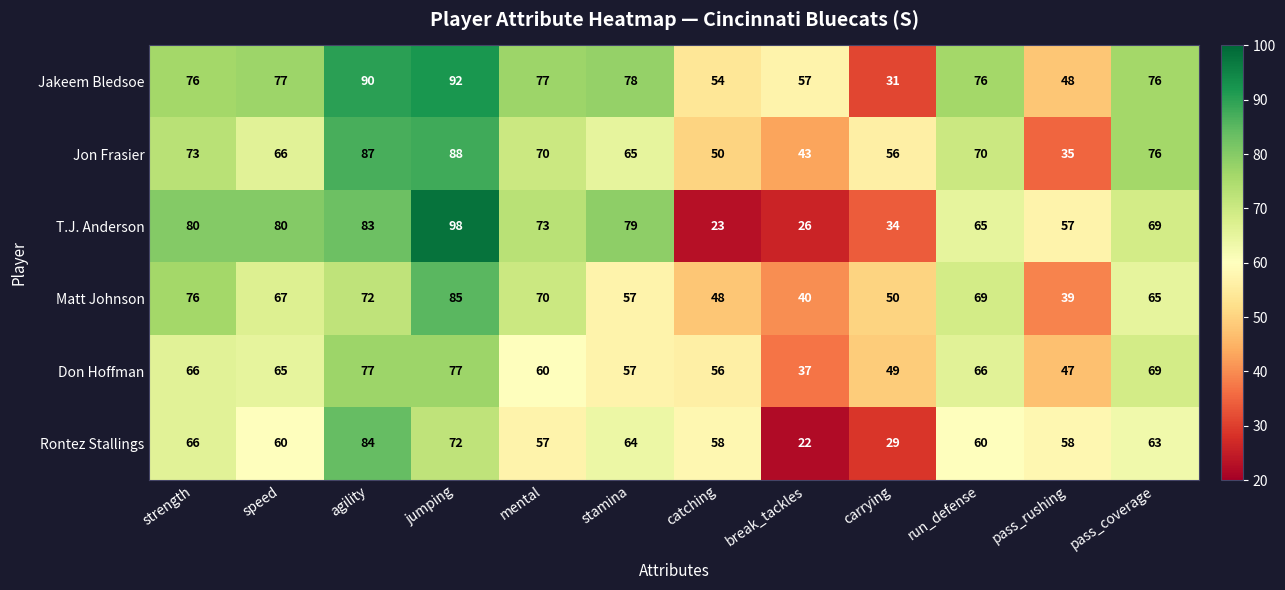

Rank the series by their maximum value, from highest to lowest.

T.J. Anderson, Jakeem Bledsoe, Jon Frasier, Matt Johnson, Rontez Stallings, Don Hoffman